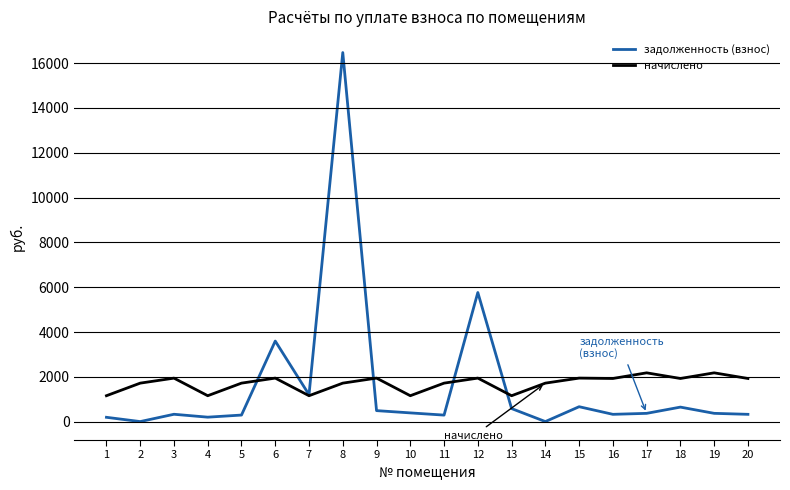

What is the spread (max minus min) of values at 20?

1598.9